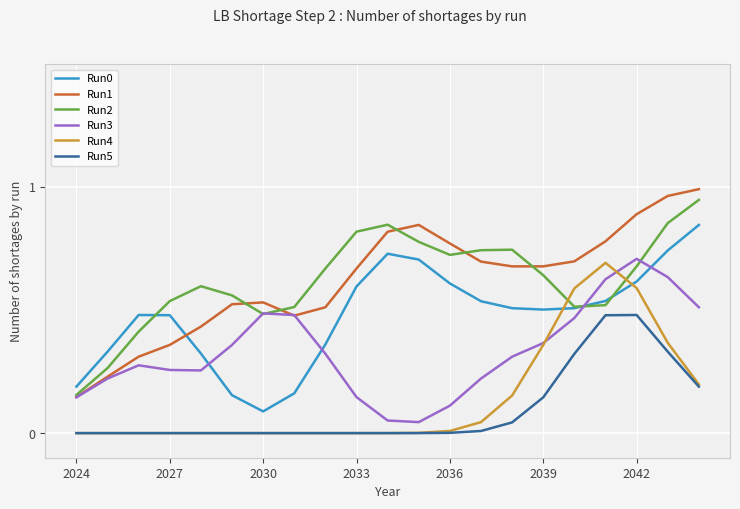

Which series has the largest range (max minus min)?

Run1